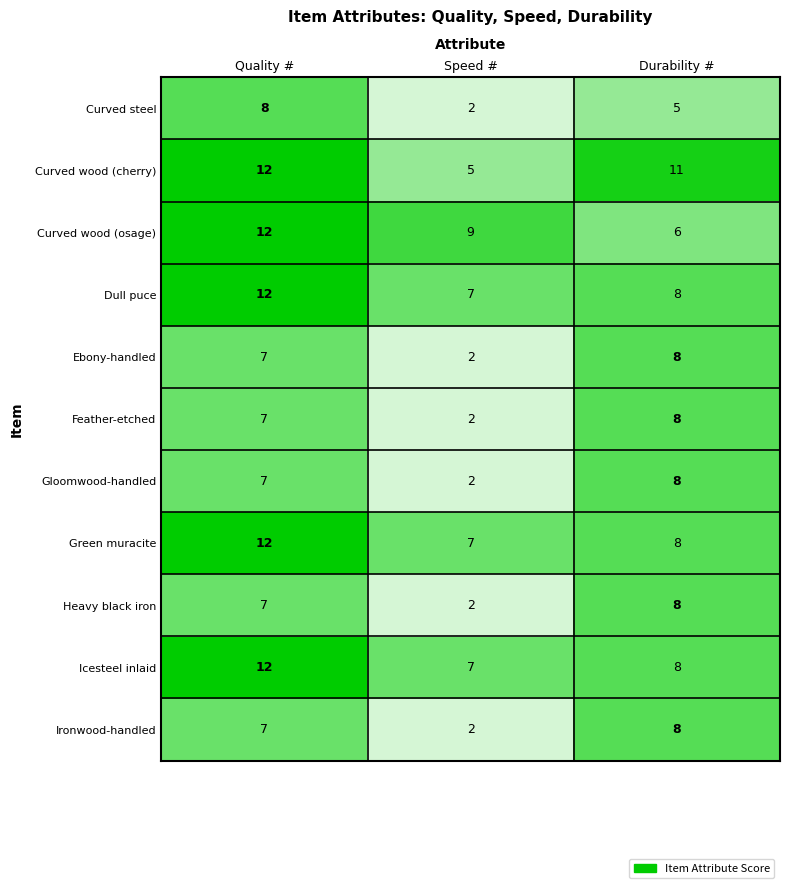

What is the greatest value displayed?

12